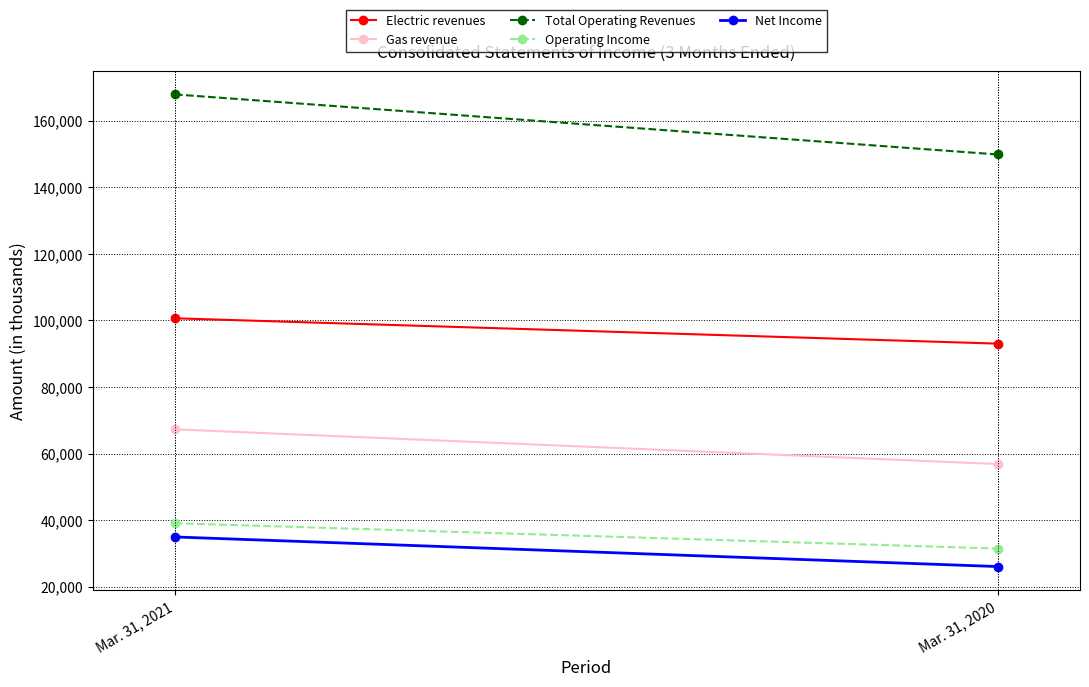

Reading left to right, extract all data points from this chart.

Electric revenues: Mar. 31, 2021=100645	Mar. 31, 2020=93028
Gas revenue: Mar. 31, 2021=67270	Mar. 31, 2020=56845
Total Operating Revenues: Mar. 31, 2021=167915	Mar. 31, 2020=149873
Operating Income: Mar. 31, 2021=39054	Mar. 31, 2020=31440
Net Income: Mar. 31, 2021=34933	Mar. 31, 2020=26037